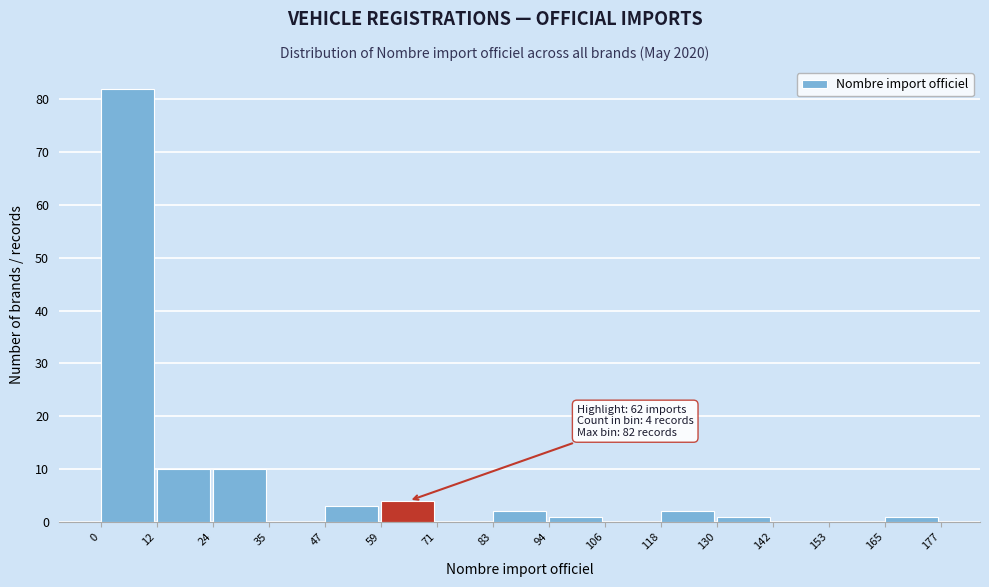

Which range on the x-axis has the tallest bar?

0 to 12